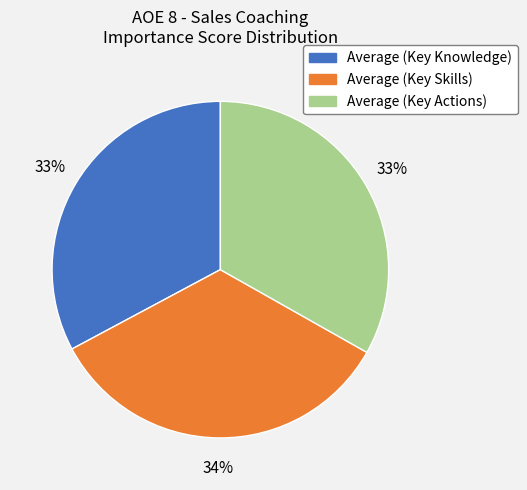

What percentage is the Average (Key Knowledge) slice, to the nearest percent?

33%